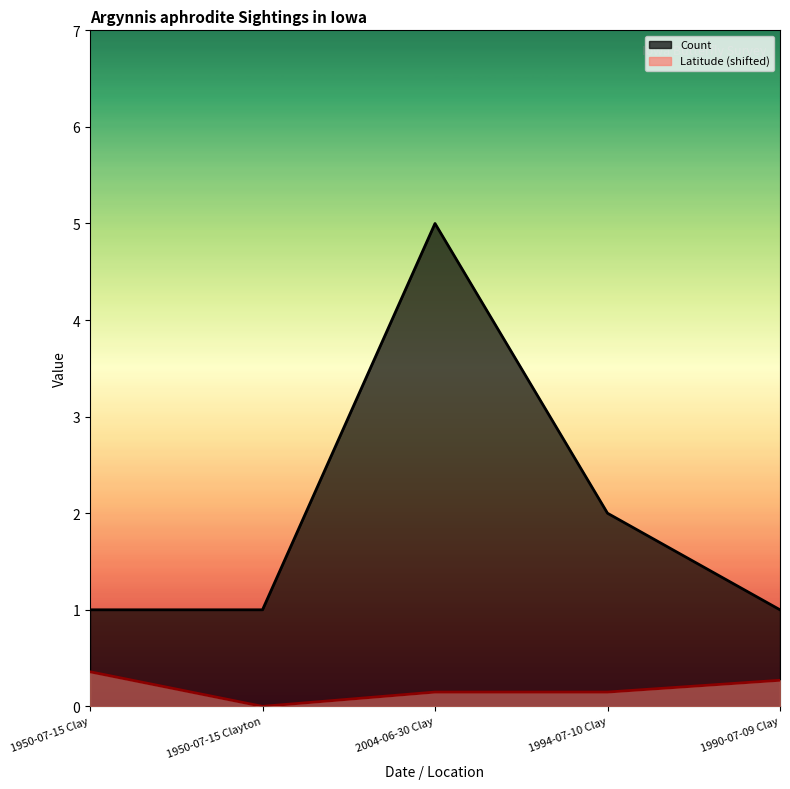

Rank the series by their average value, from lowest to highest.

Latitude, Count